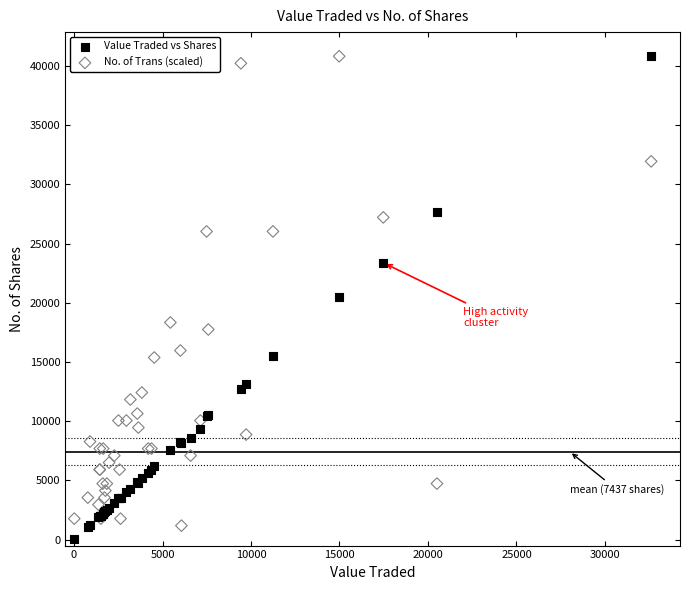

Which series reaches the minimum Y coordinate?

Value Traded vs Shares